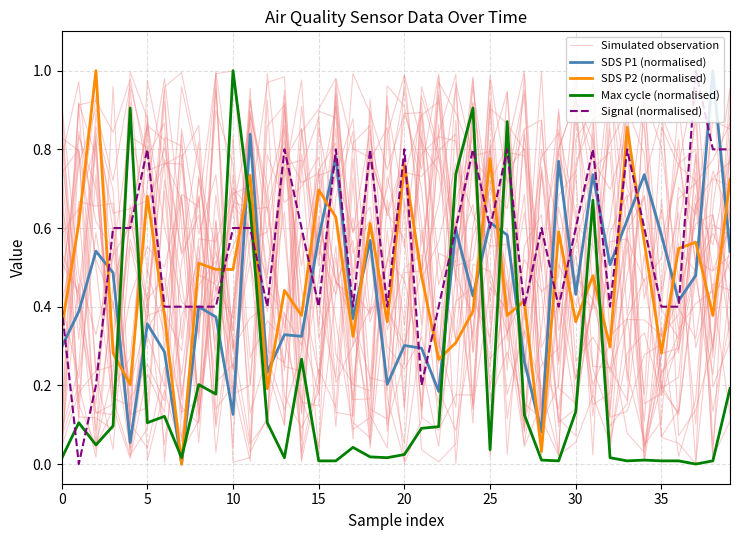

Rank the series by their maximum value, from lowest to highest.

Simulated observation, SDS P1 (normalised), SDS P2 (normalised), Max cycle (normalised), Signal (normalised)